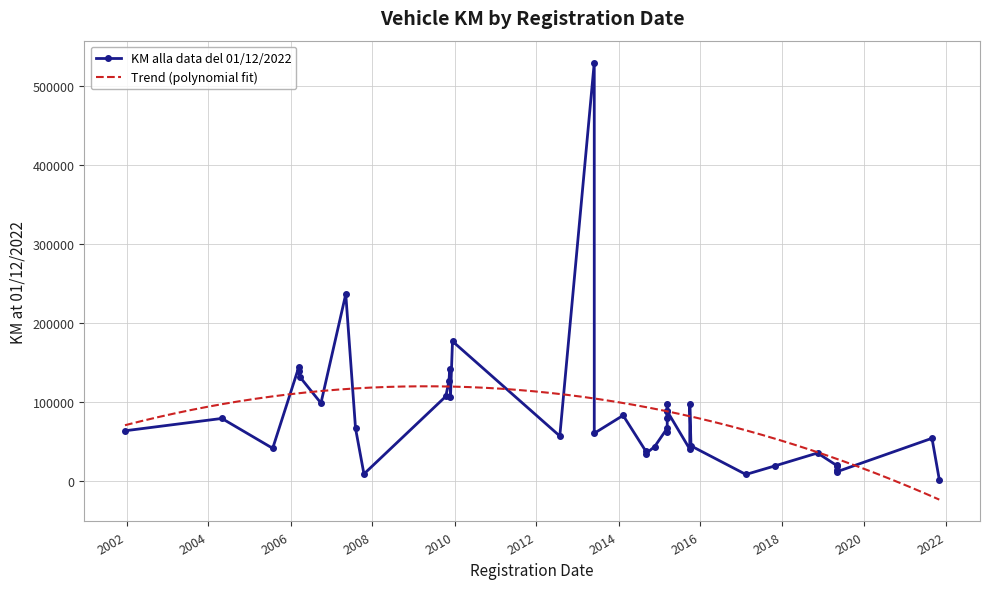

Which label corresponds to the largest value in the chart?

2013-05-30